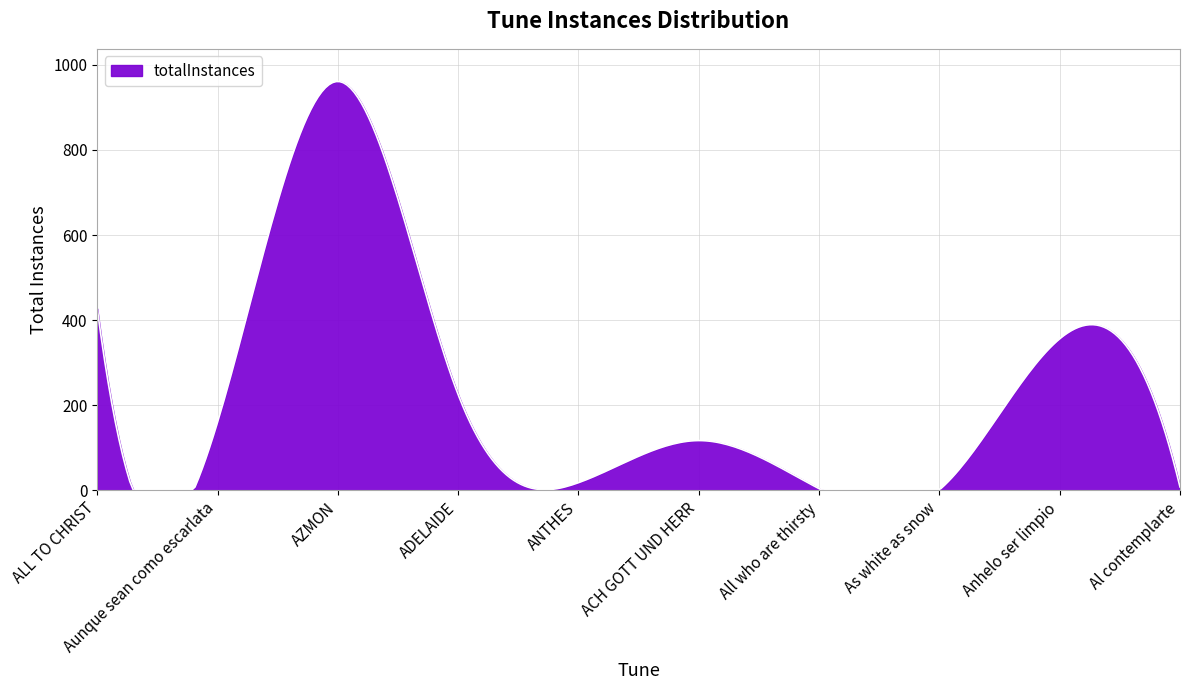

Does the chart have visible grid lines?

Yes